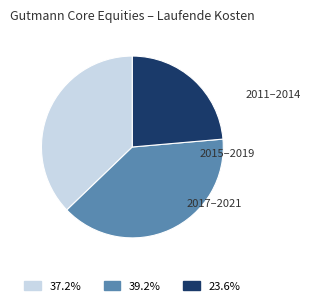

Is there a majority slice in this chart?

No